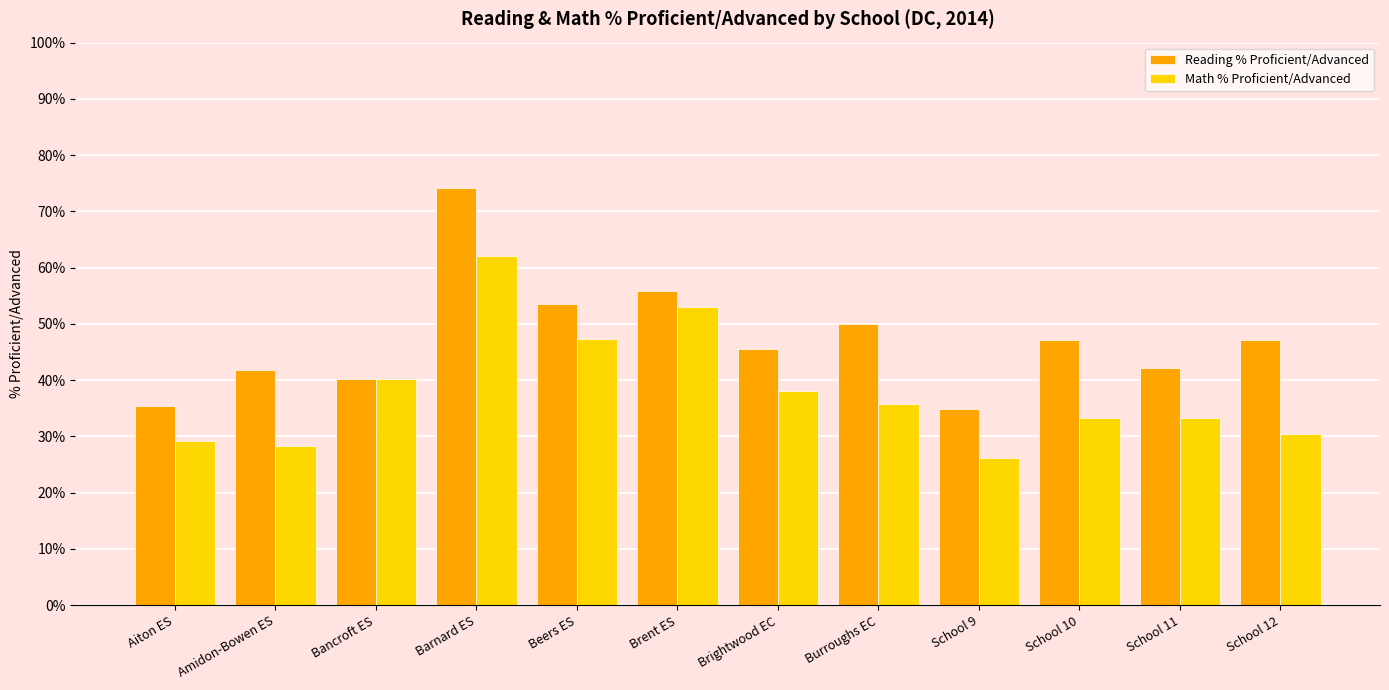

At which category does the chart reach its peak across all series?

Barnard ES